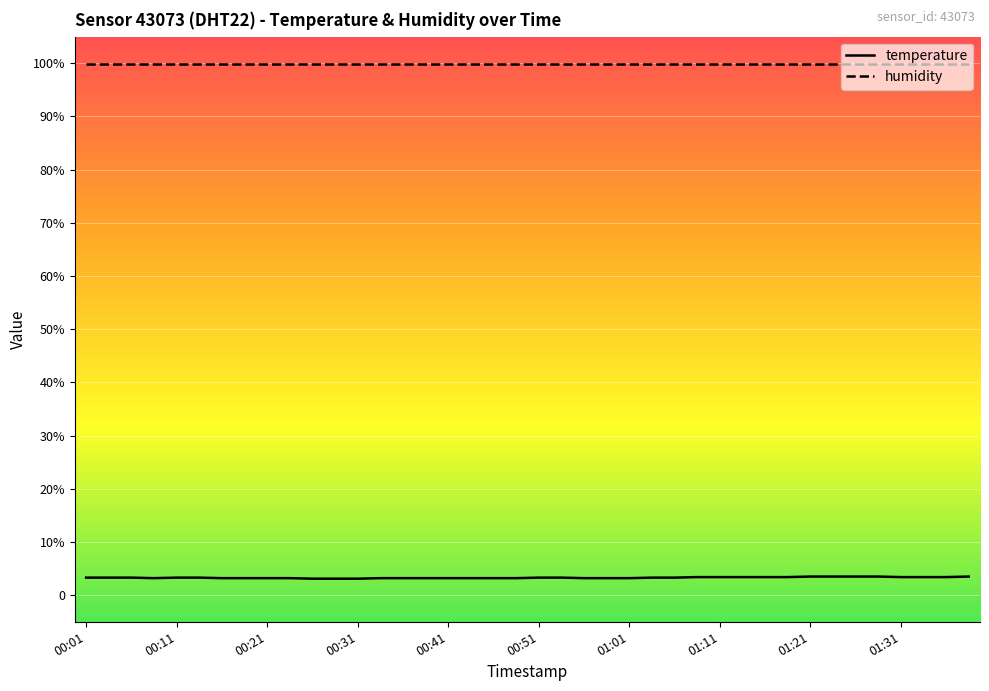

Is this an area chart (filled region under the line)?

No